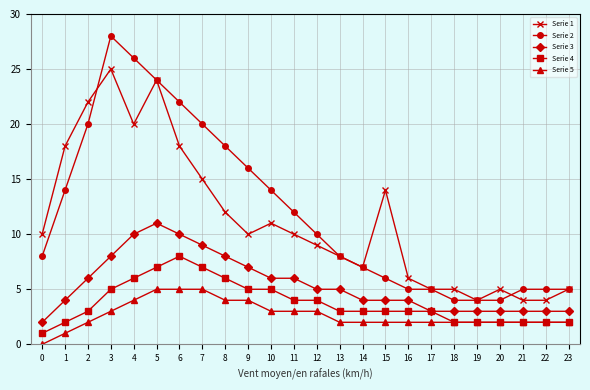

True or false: Serie 5 and Serie 2 cross at least once.

False